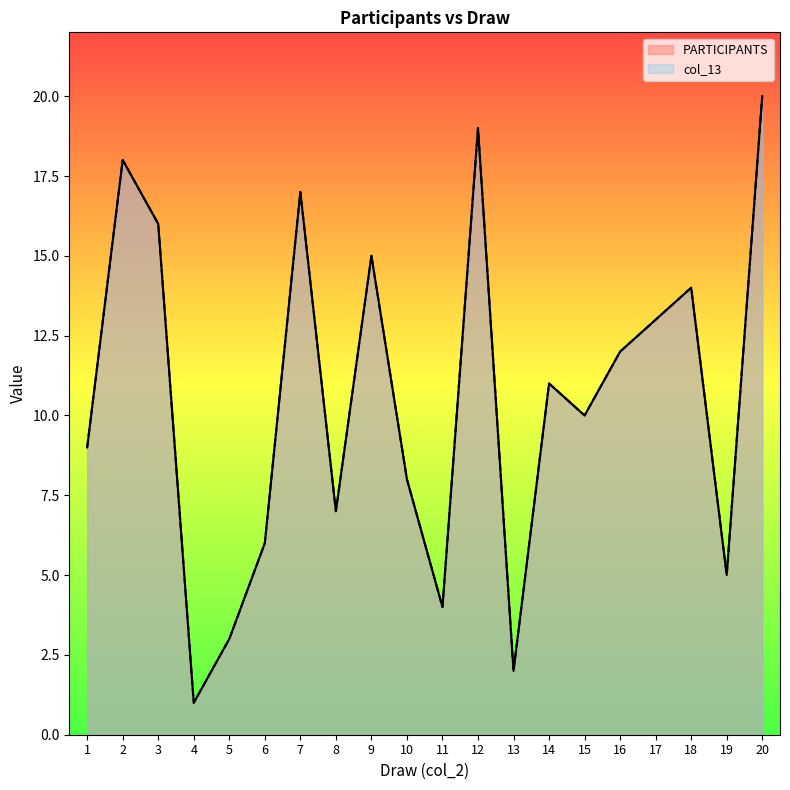

What is the maximum value shown in the chart?

20